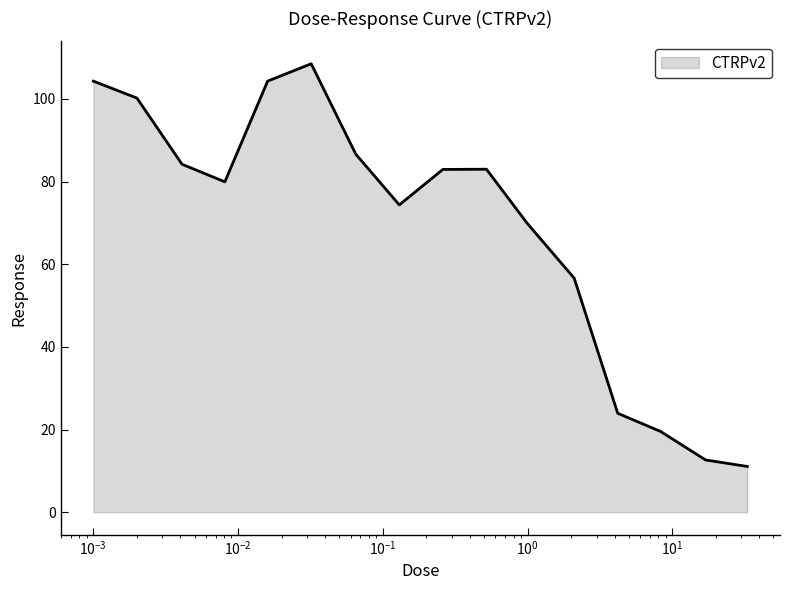

What is the difference between the maximum and minimum values?

97.4